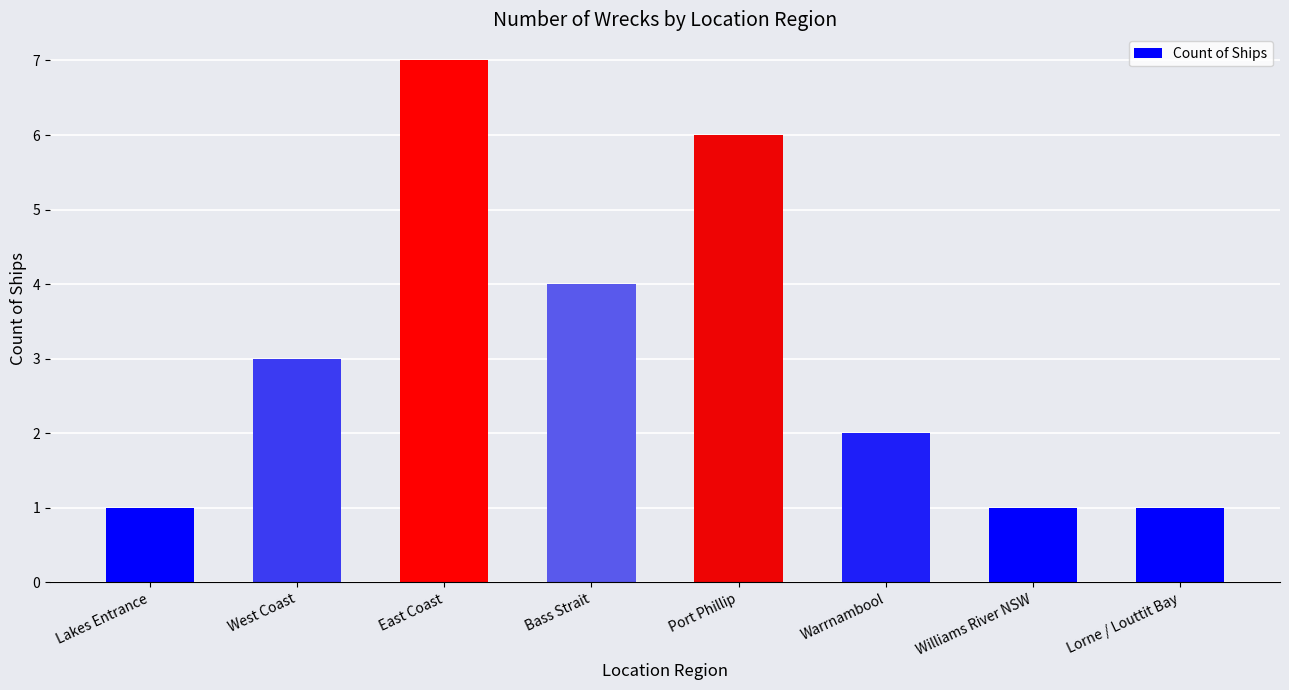

What value does the data have at Williams River NSW?

1